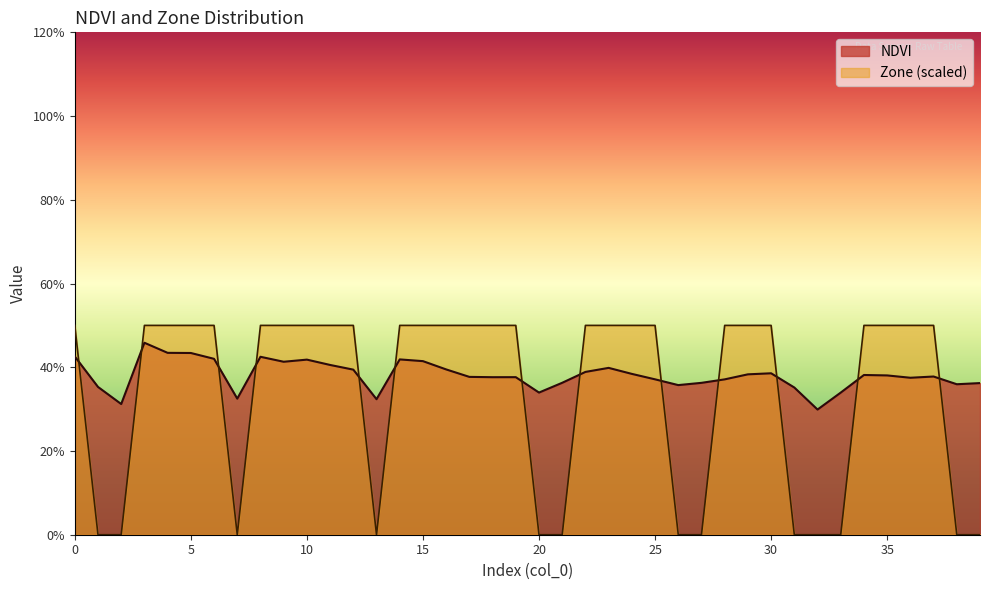

Which series has the largest total across all categories?

NDVI